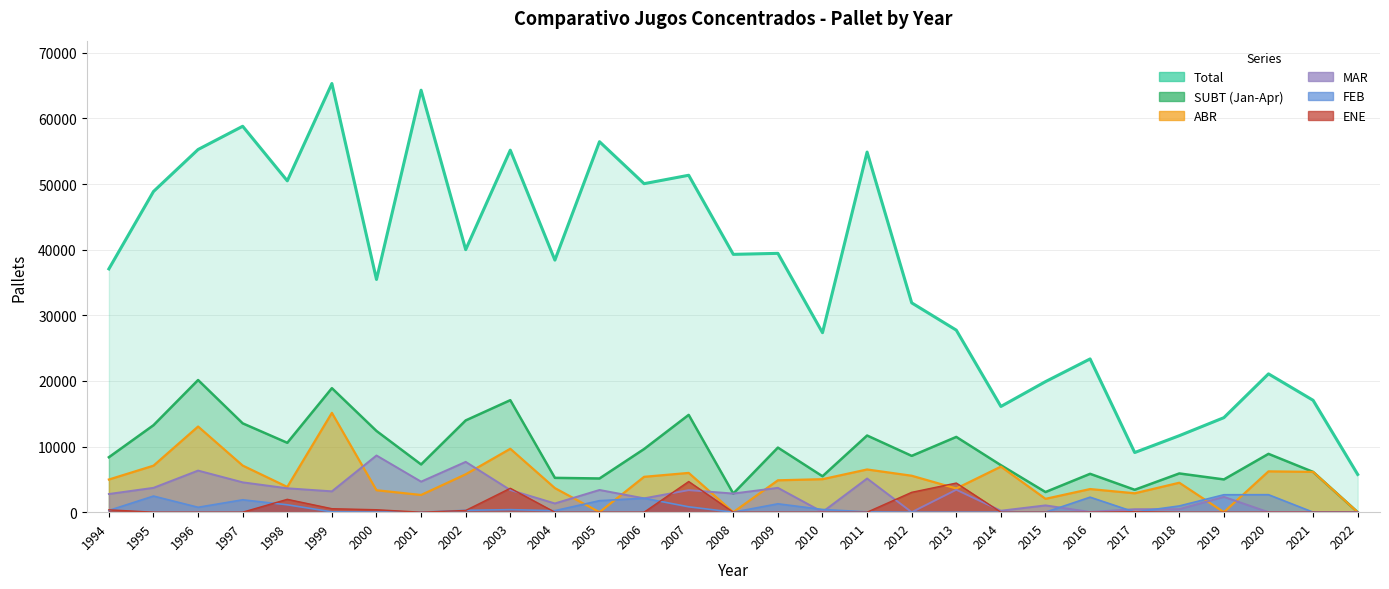

Is the value of Total at 2020 greater than the value of ENE at 2010?

Yes